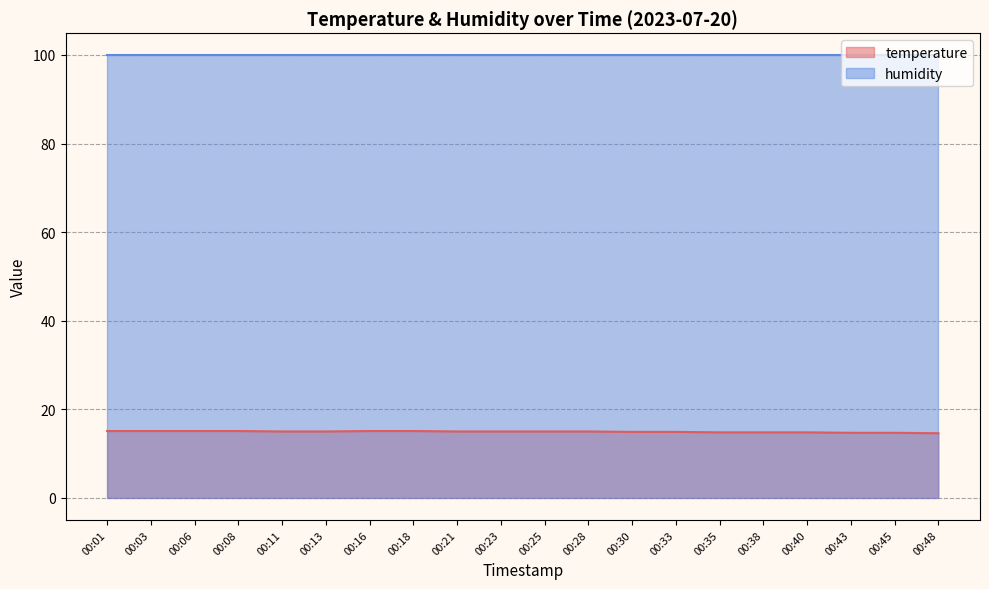

The chart shows a value of 15.0 at 00:21. True or false?

True